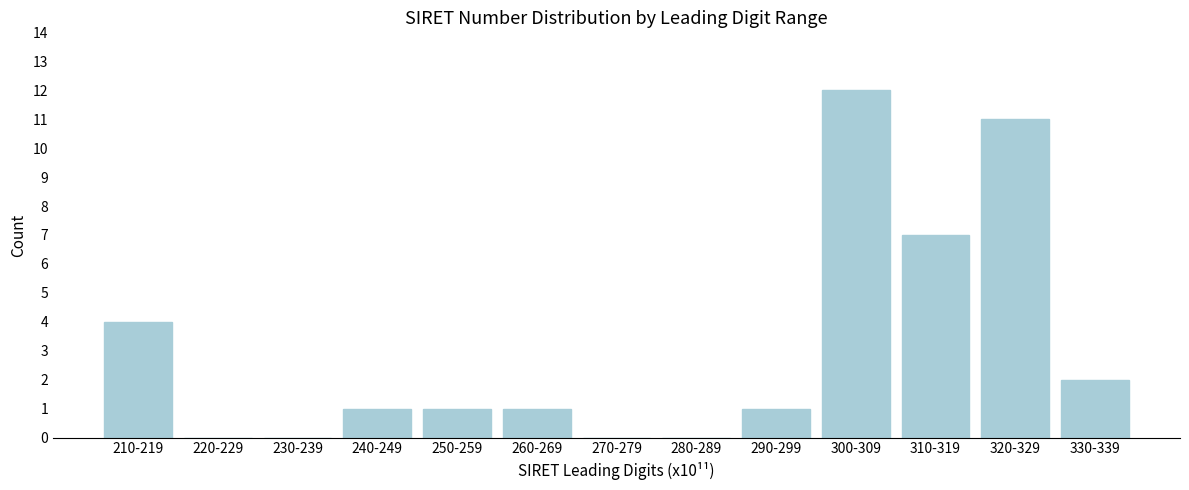

Reading left to right, transcribe all the data shown in this chart.

210-219=4	220-229=0	230-239=0	240-249=1	250-259=1	260-269=1	270-279=0	280-289=0	290-299=1	300-309=12	310-319=7	320-329=11	330-339=2